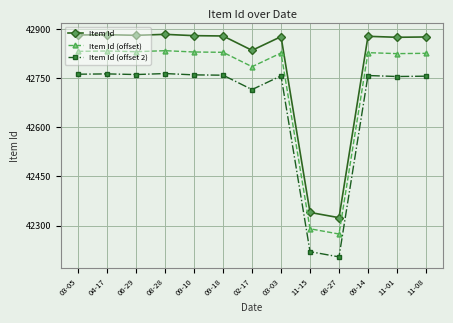

What is the spread (max minus min) of values at 08-28?

120